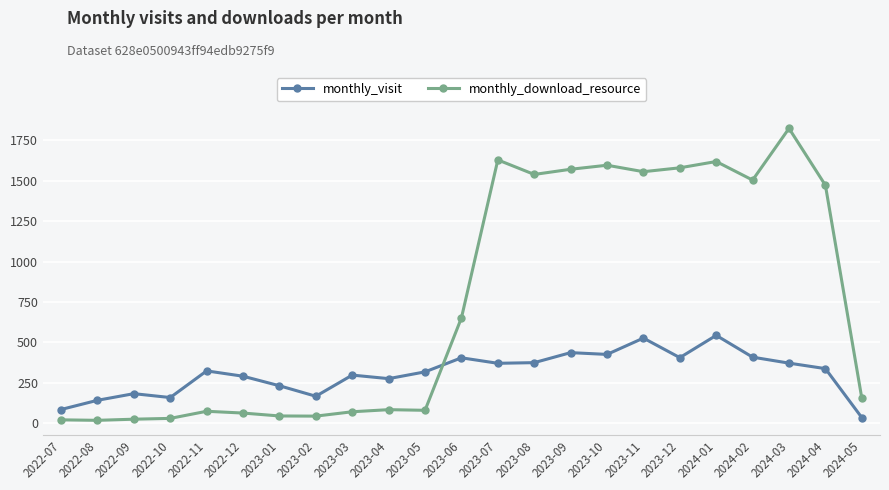

The monthly_download_resource series shows 1010 at 2023-06. True or false?

False